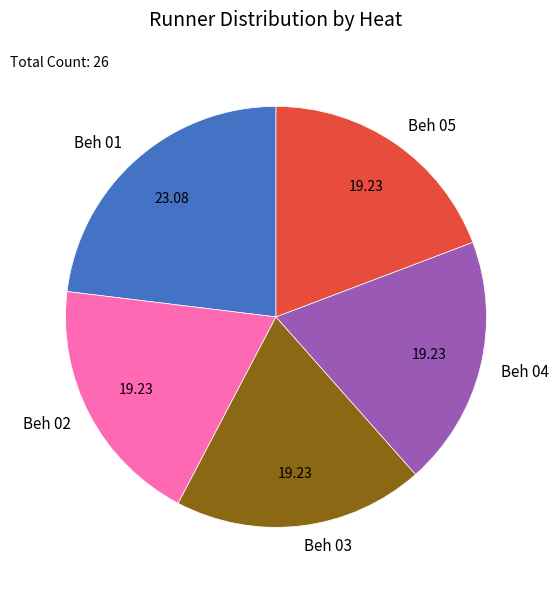

Which category has the biggest portion of the pie?

Beh 01